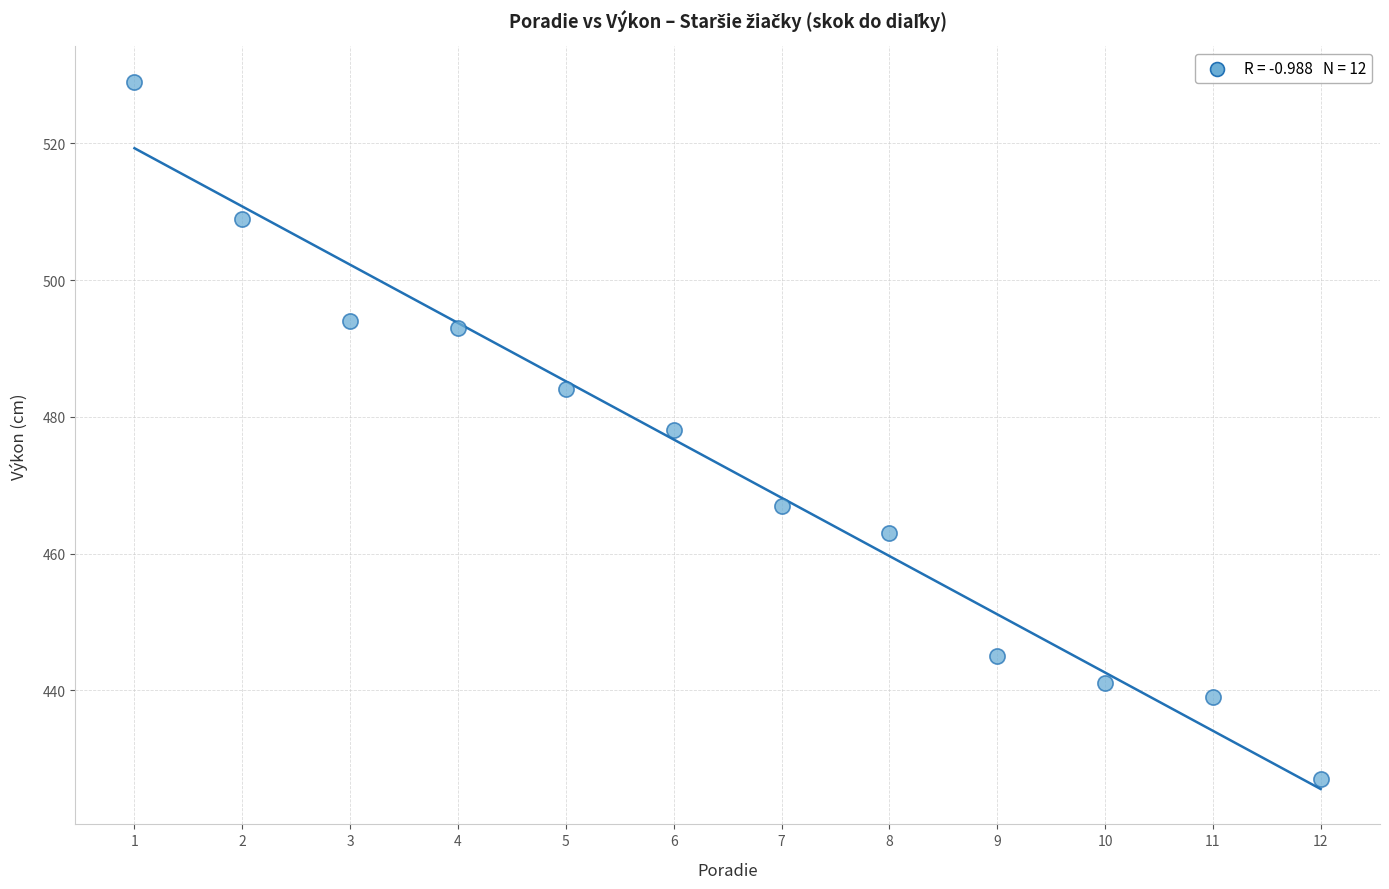

What is the average X value?

6